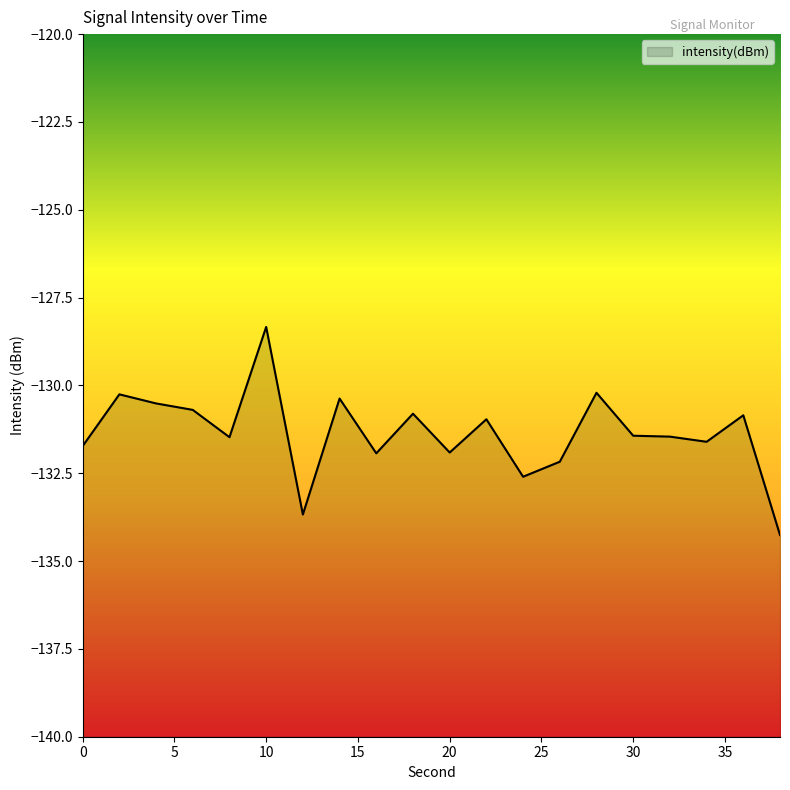

How many interior local valleys (lower than both neighbors) does the data have?

6